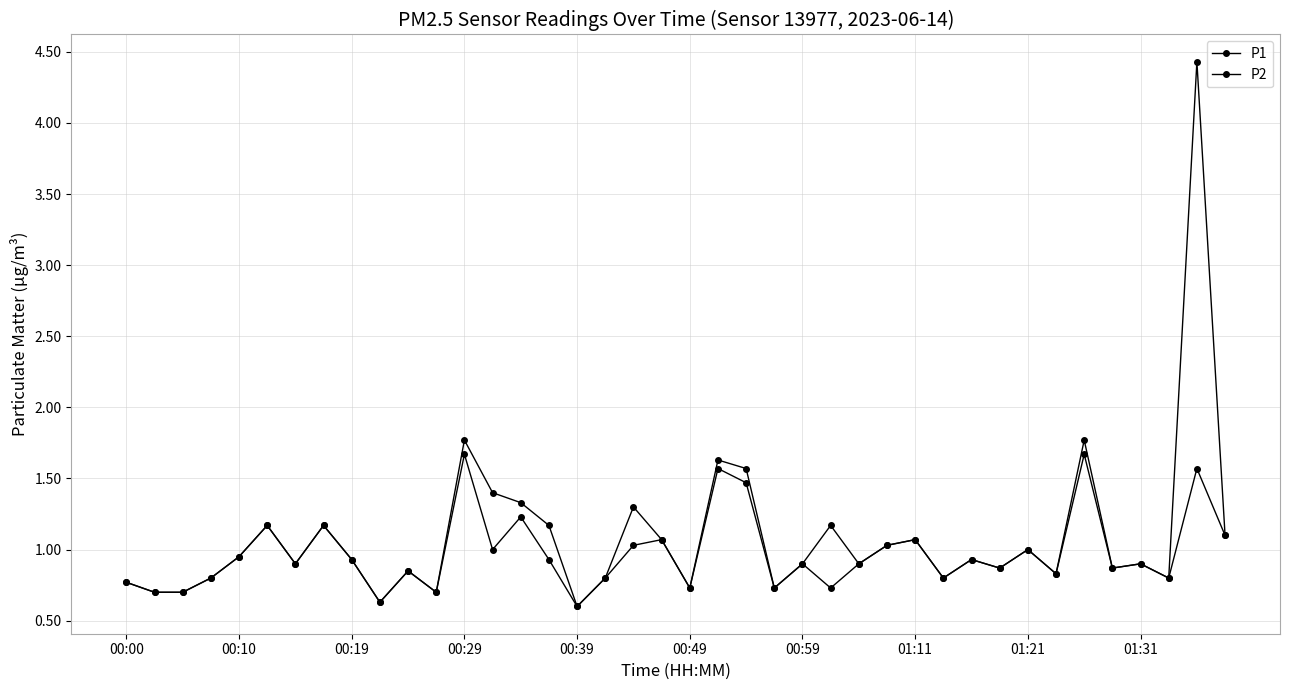

List the series in order of their overall mean, highest first.

P1, P2